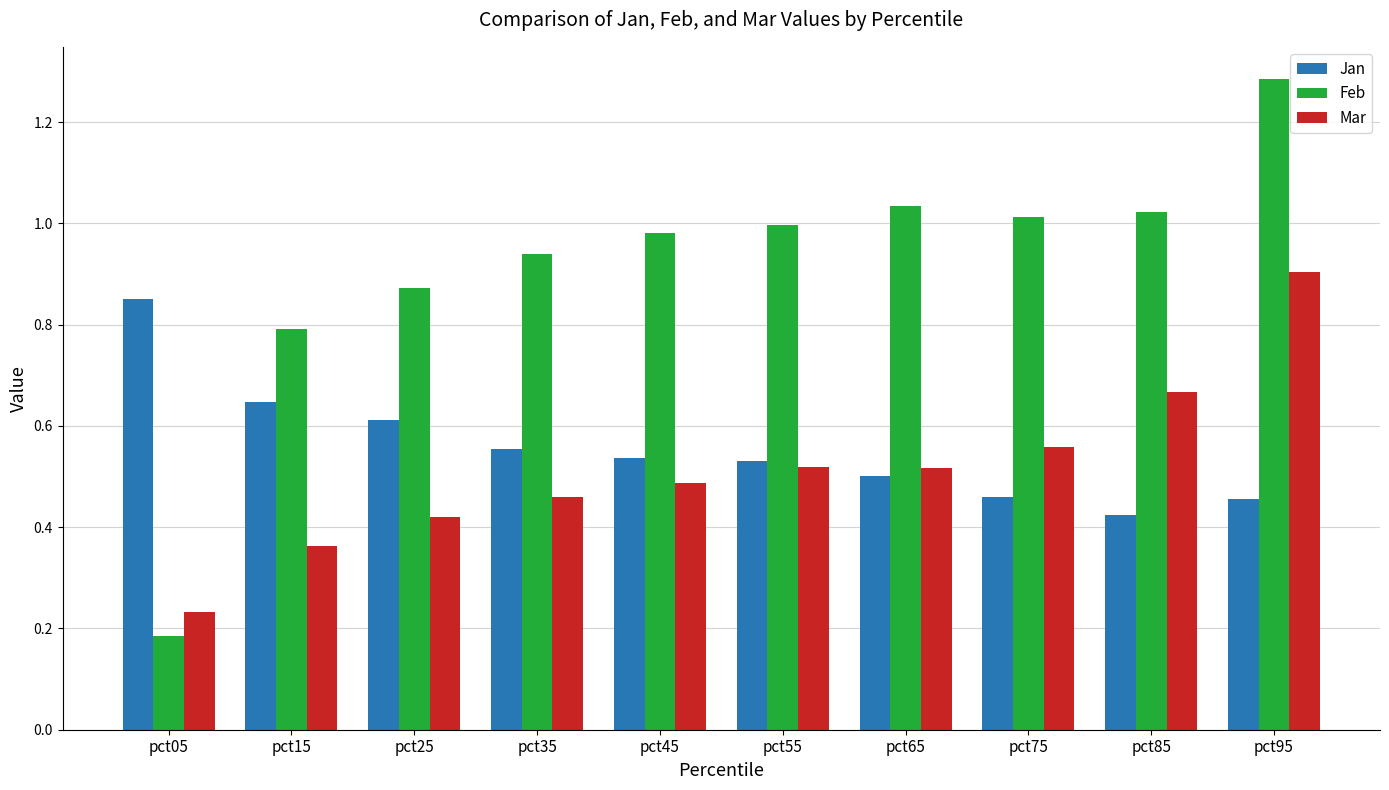

True or false: Mar has a value of 0.9 at pct95.

True